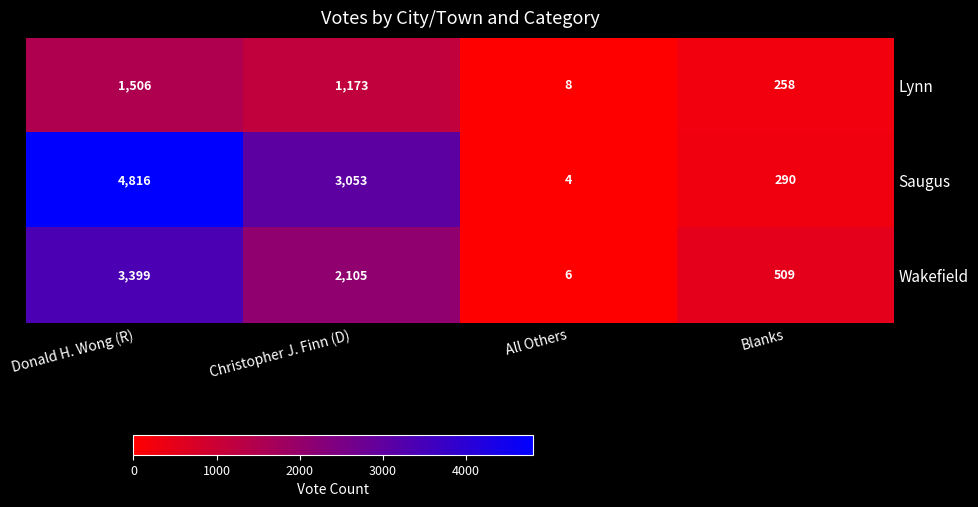

What is the difference between the maximum and second lowest values in the Saugus series?

4526